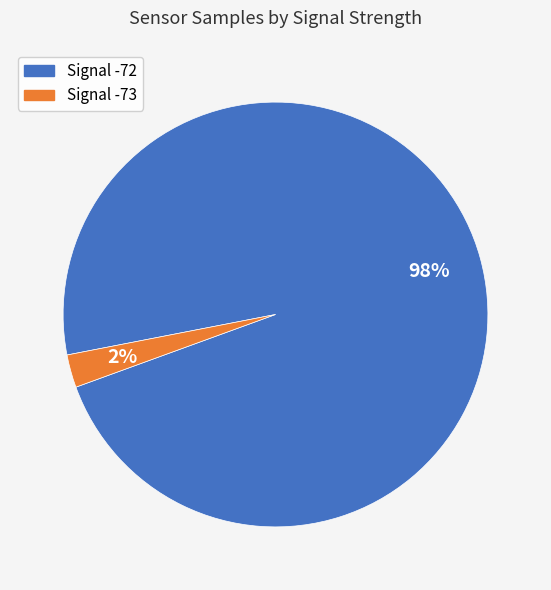

Does any single category account for the majority?

Yes